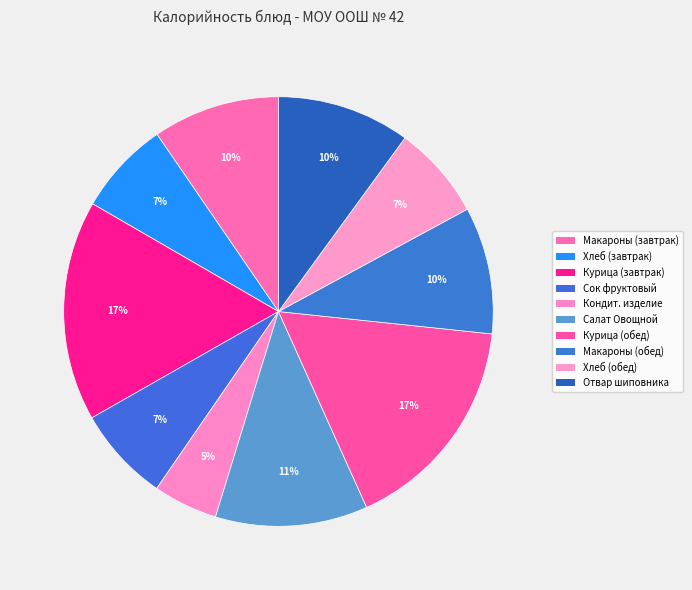

How many slices are in this pie chart?

10